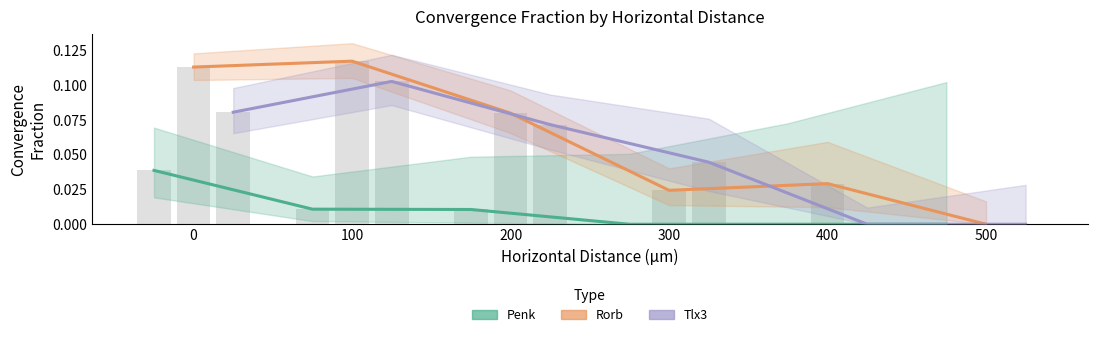

What are all the series names shown in the legend?

Penk, Rorb, Tlx3